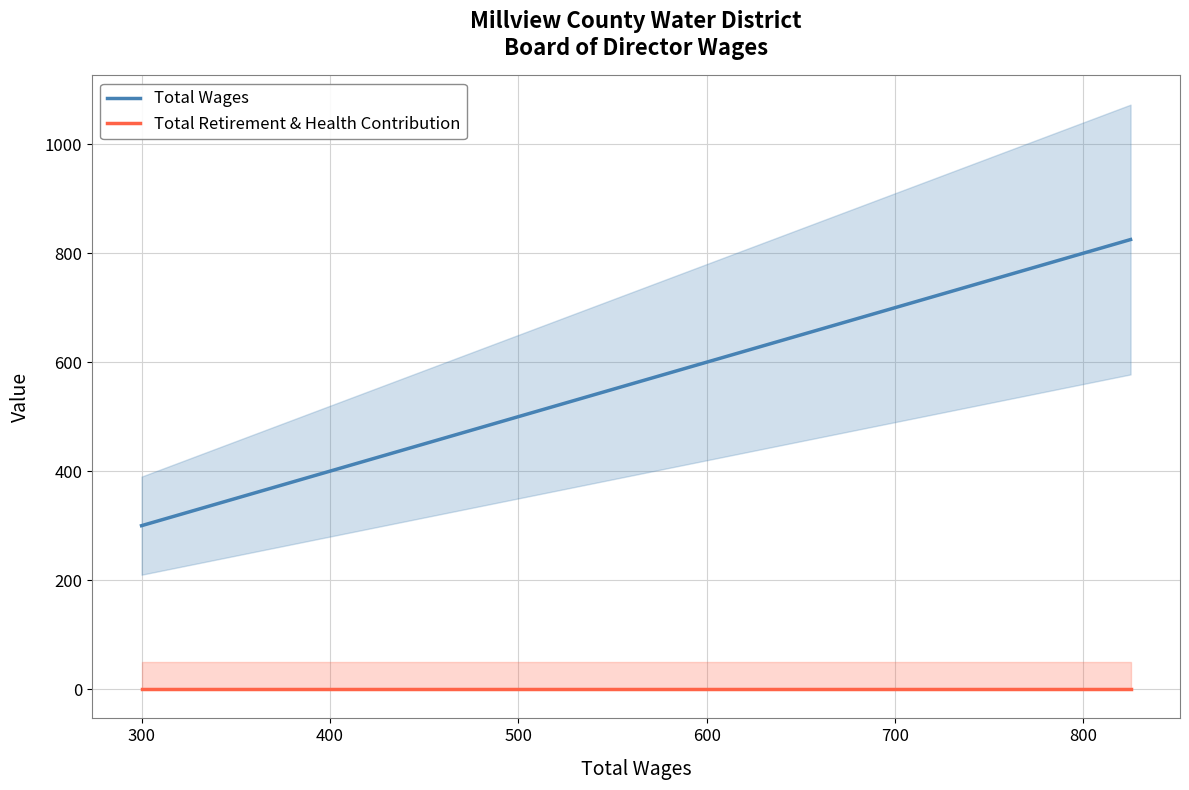

How many lines are shown in the chart?

2